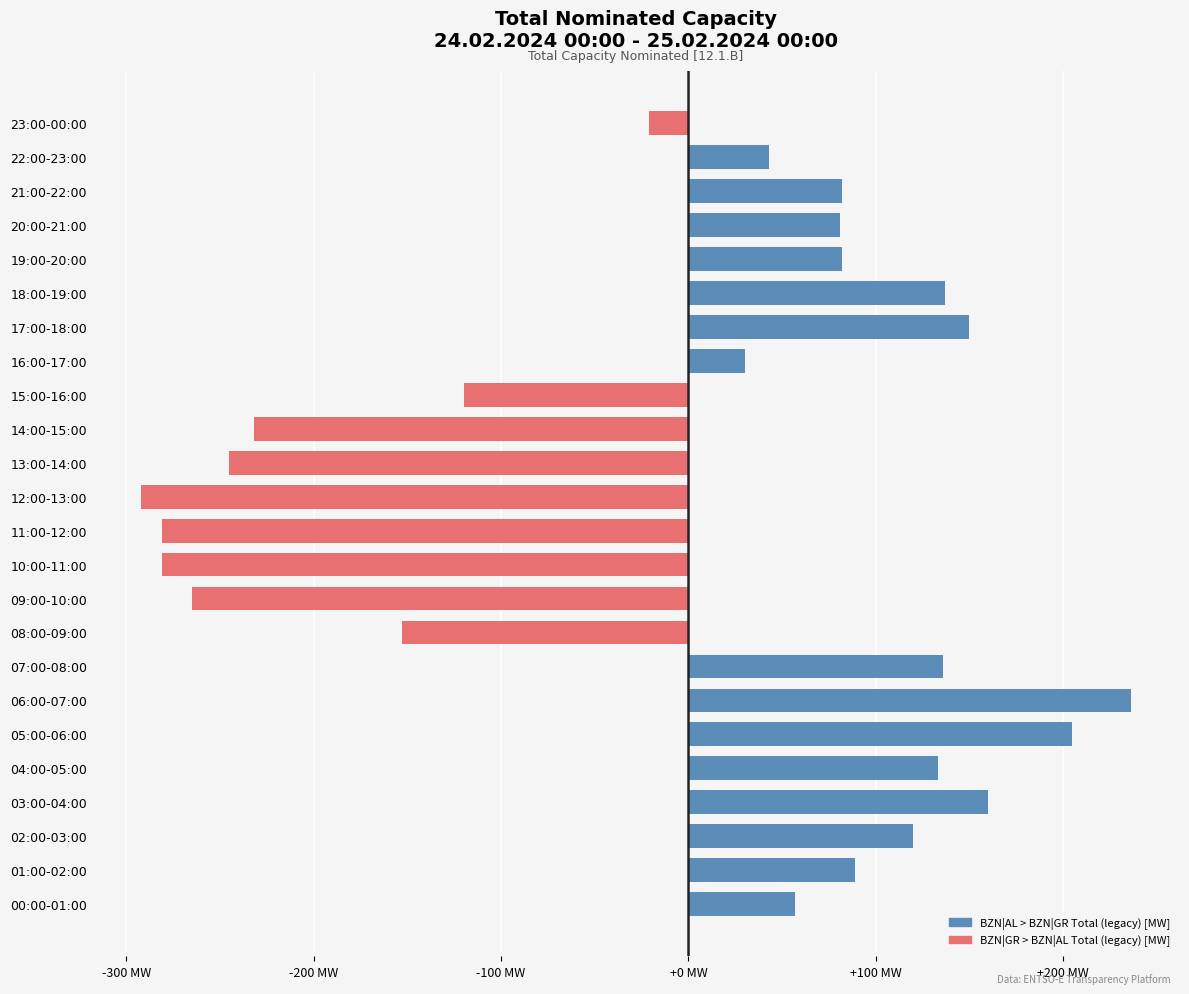

Does the chart contain any negative values?

Yes